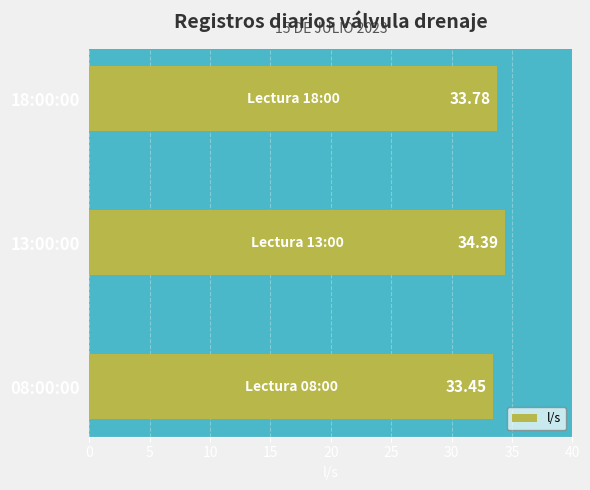

What is the difference between the second highest and minimum values?

0.3